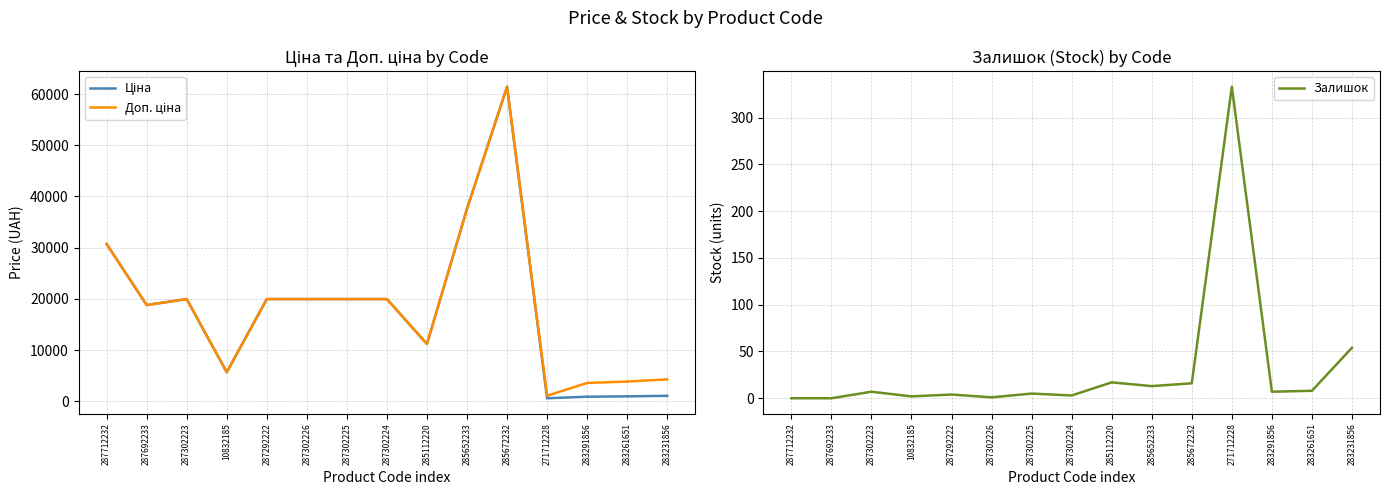

How many distinct data groups are displayed?

3